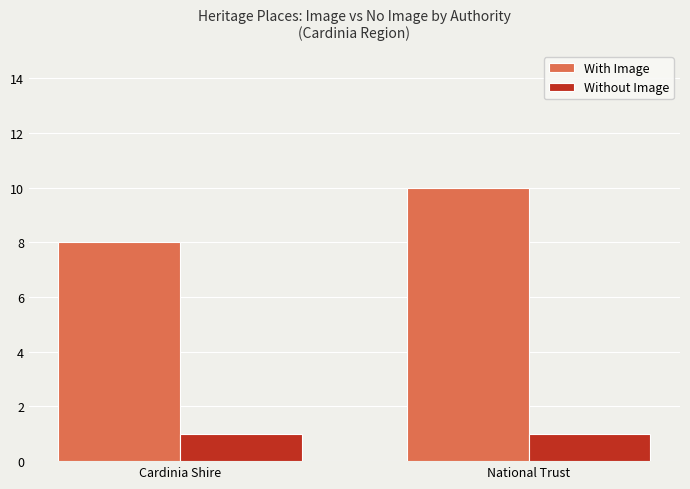

What is the label of the 2nd bar from the right?

Cardinia Shire